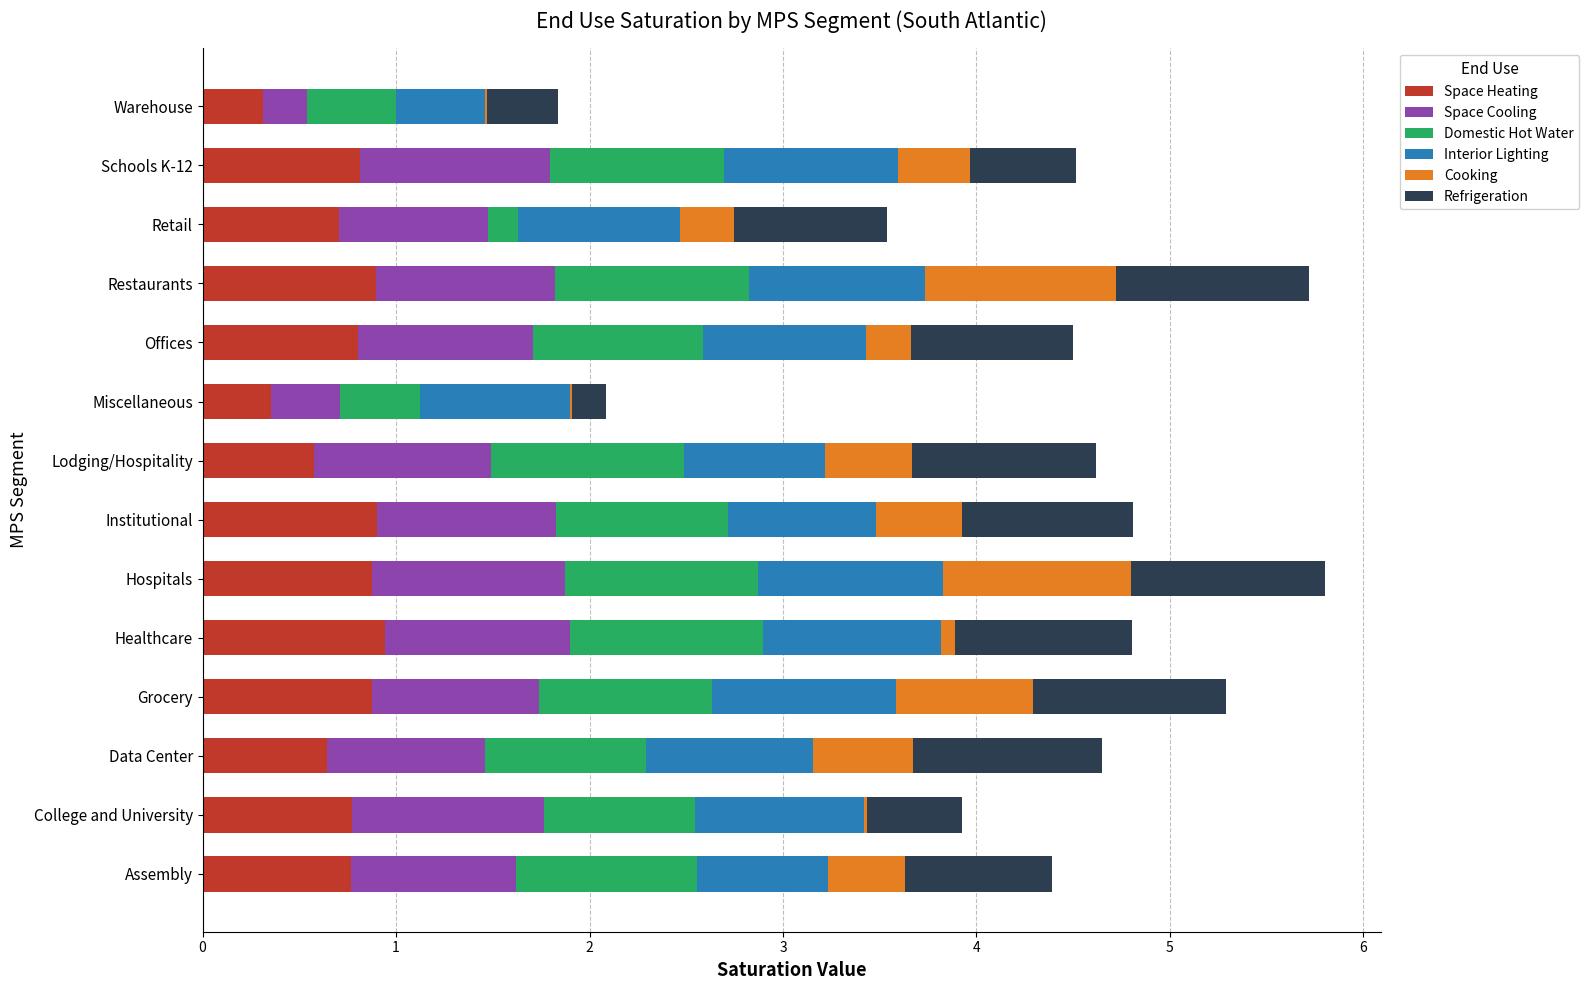

True or false: Space Heating has a value of 0.8 at Lodging/Hospitality.

False